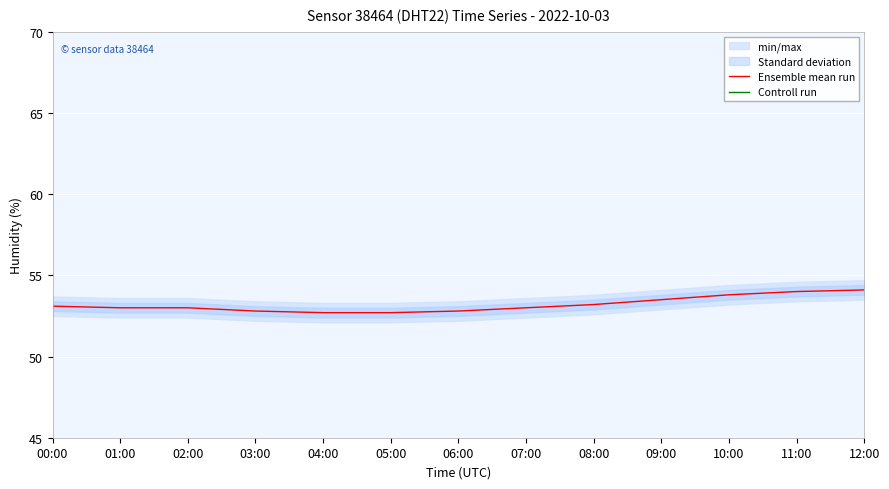

Is it true that Ensemble mean run equals 52.7 at 05:00?

True